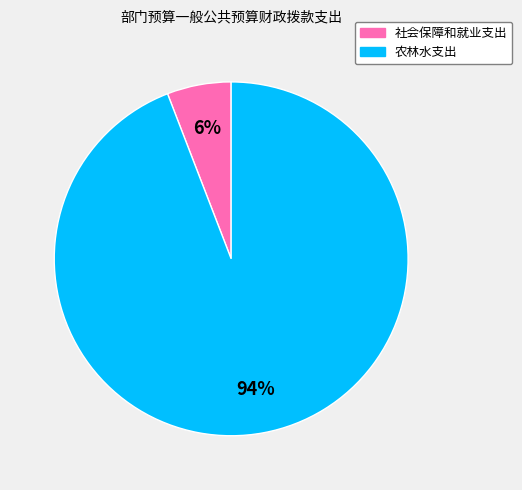

Rank the categories by value from highest to lowest.

农林水支出, 社会保障和就业支出